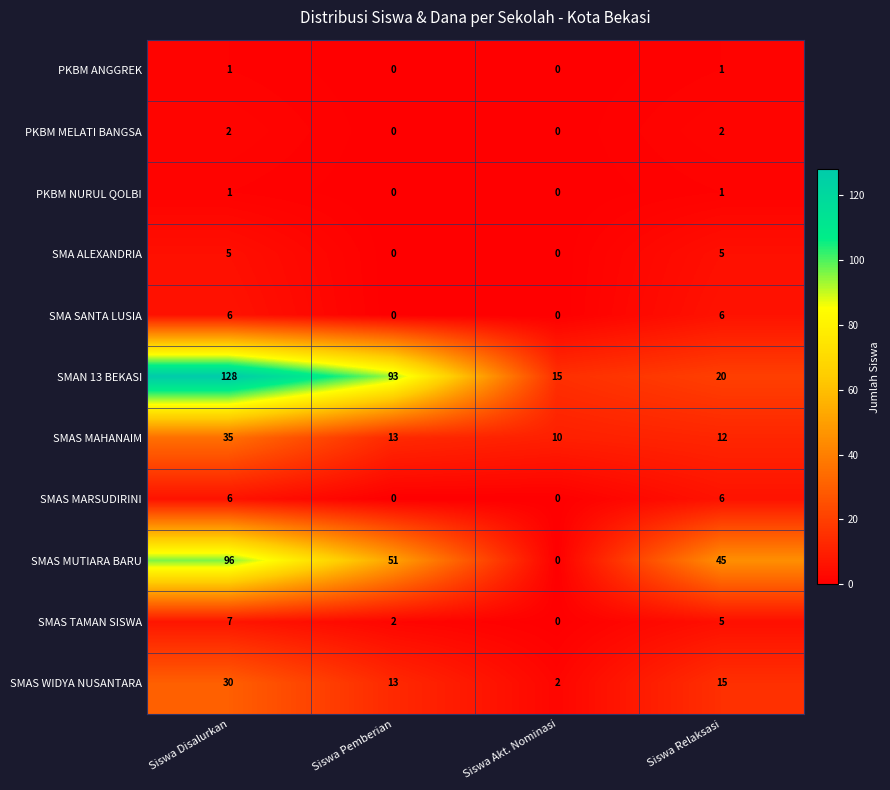

At which label does SMAS WIDYA NUSANTARA first exceed 15?

Siswa Disalurkan